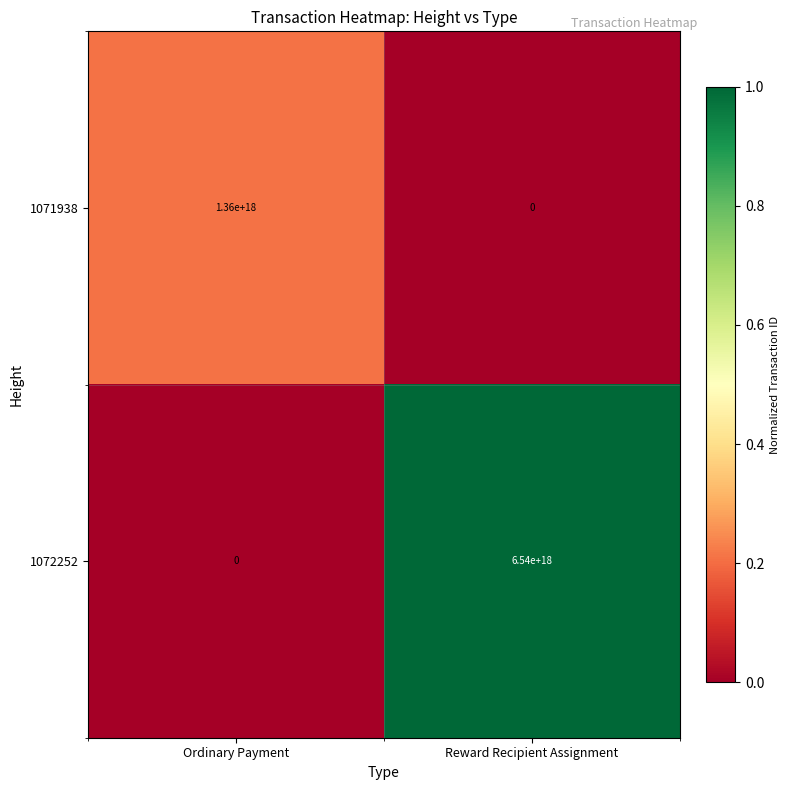

Count the number of categories in the chart.

2